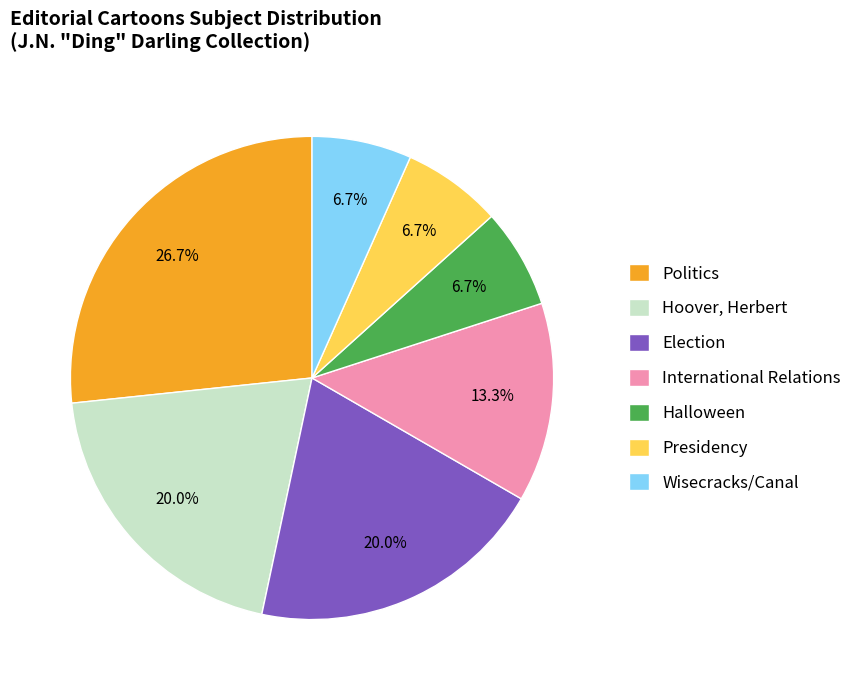

What is the largest slice in the pie chart?

Politics